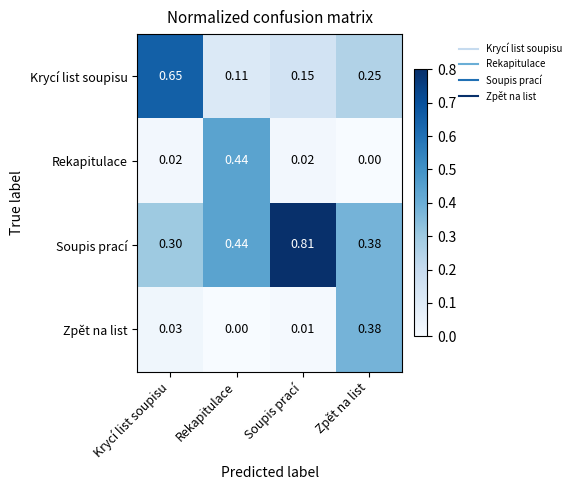

At which label is Zpět na list closest to 0?

Rekapitulace